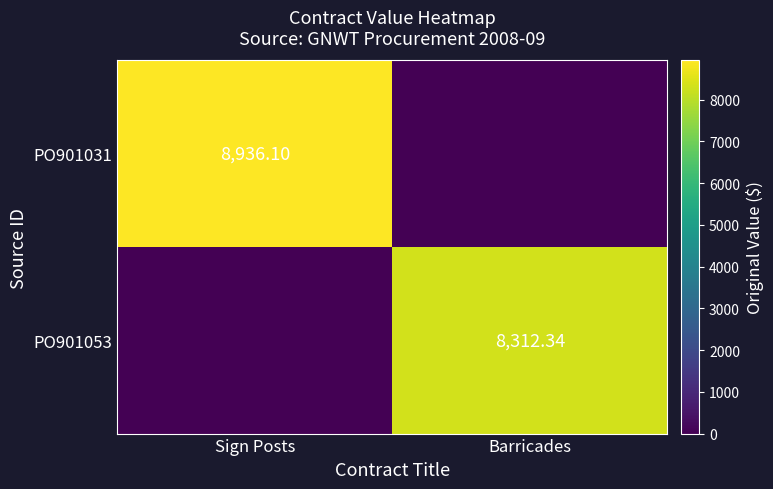

Rank the series at Barricades from highest to lowest value.

PO901053, PO901031